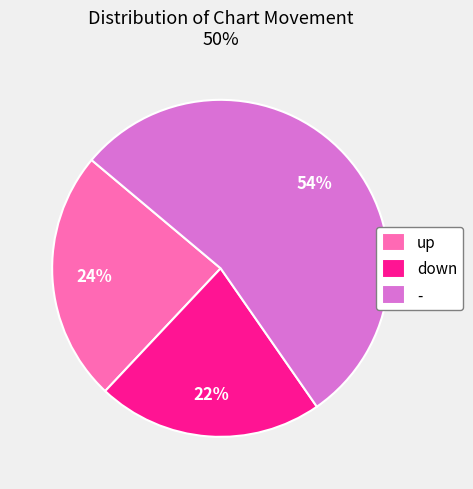

To the nearest percent, what portion does - represent?

54%